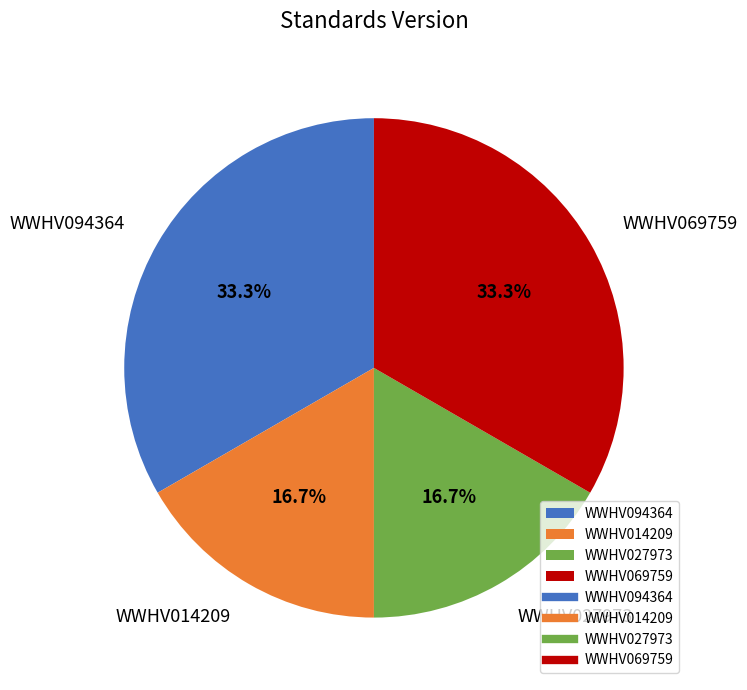

Is there any slice that represents more than half of the pie?

No